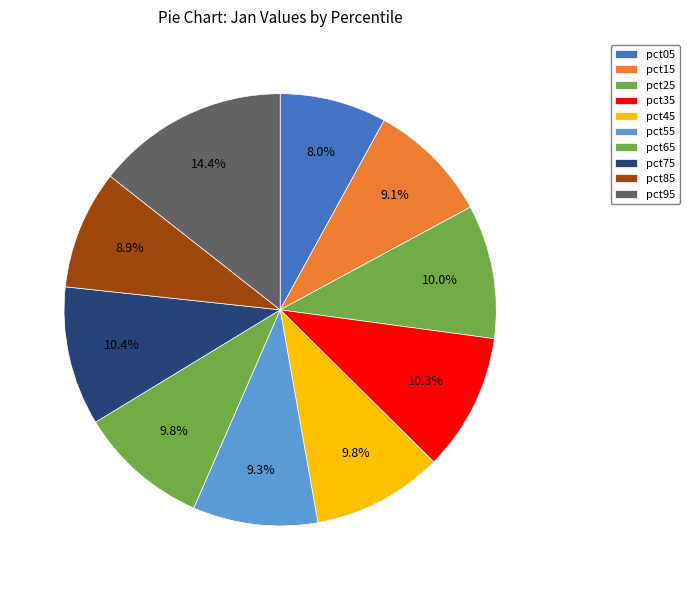

Is it true that pct25 is 10% of the pie?

True